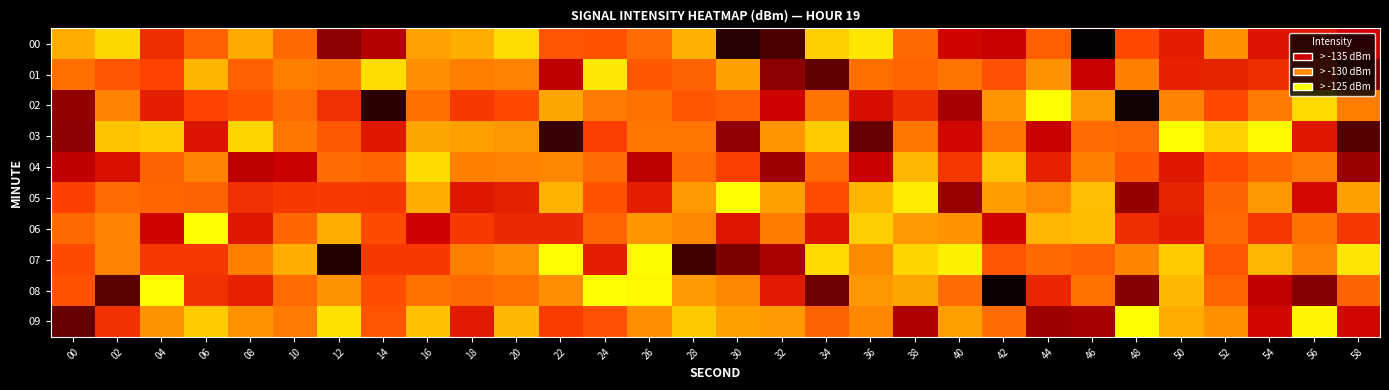

At which category is the sum across all series the highest?

16